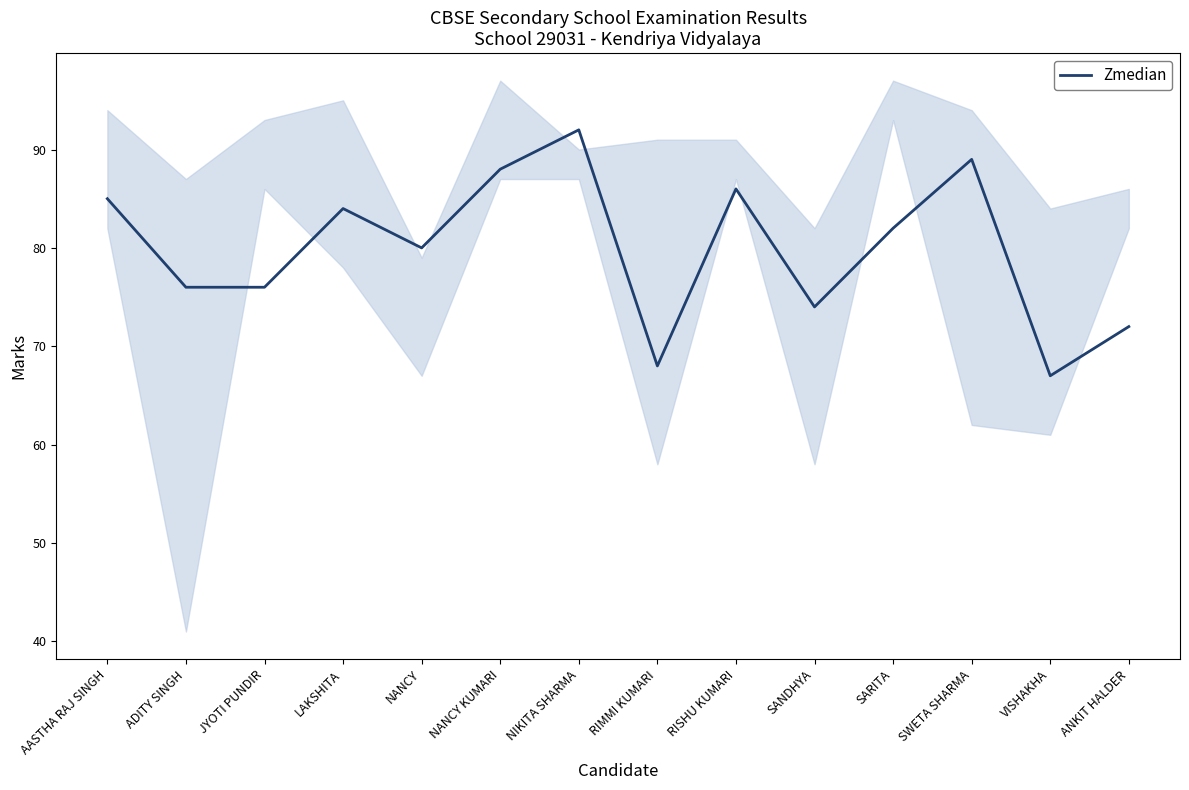

Read the value at ADITY SINGH, to the nearest 10.

80